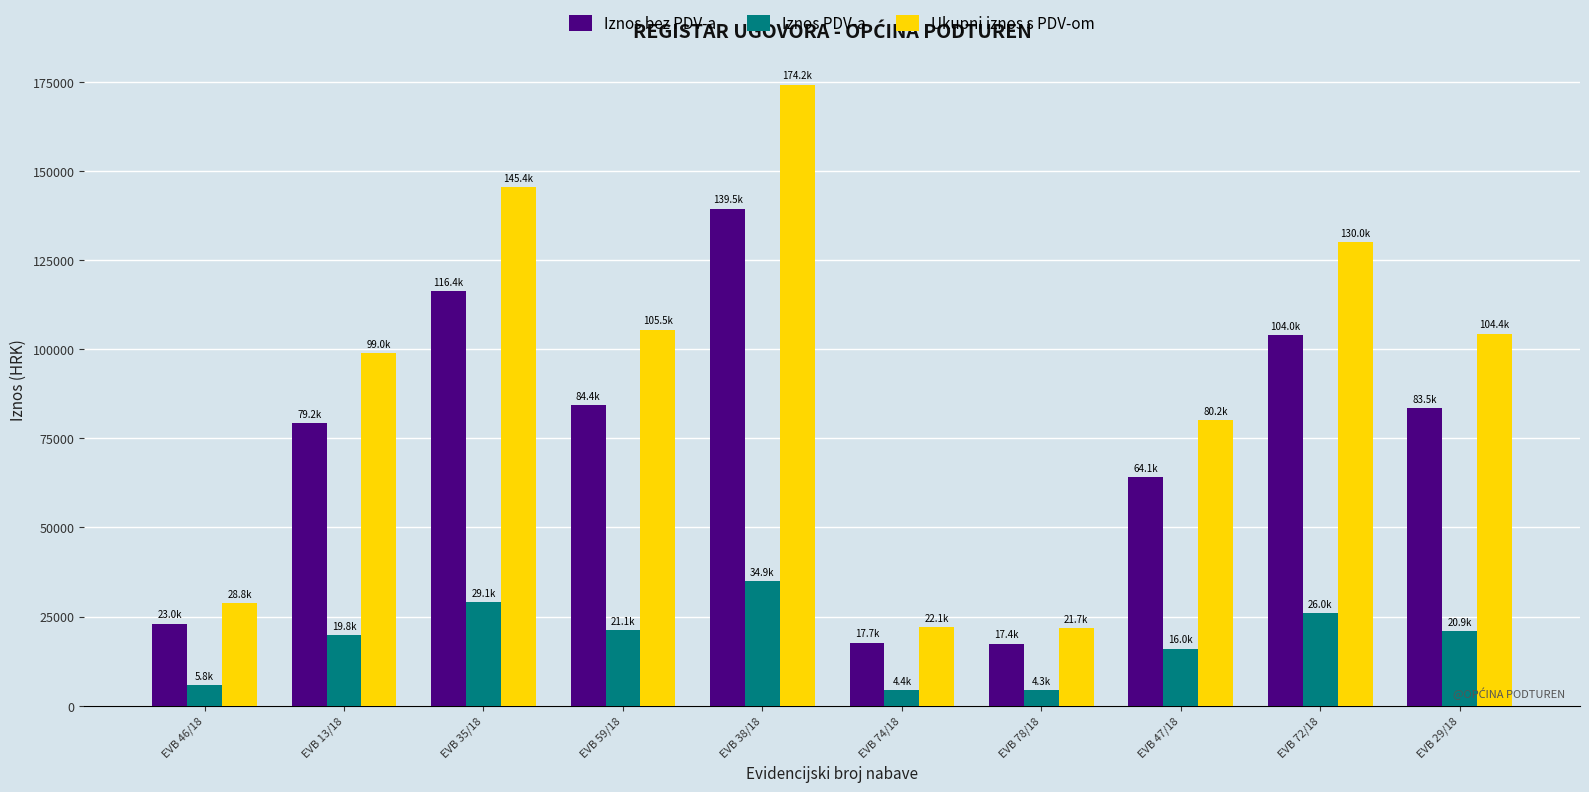

What is the sum of all Ukupni iznos s PDV-om values?

911229.1